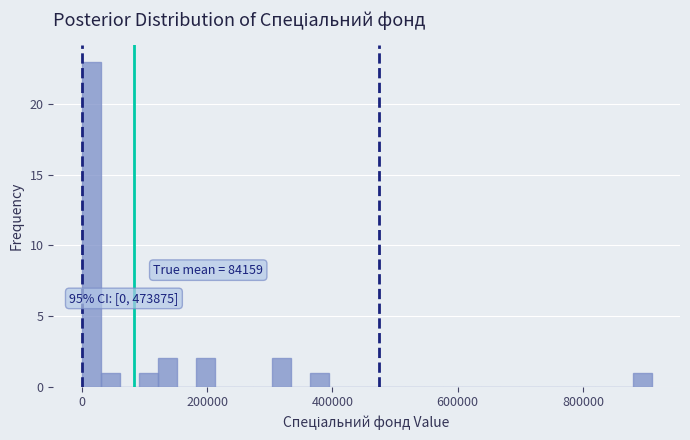

Around what value on the x-axis is the tallest bar? Give the approximate position of its centre, as read against the axis.

20000